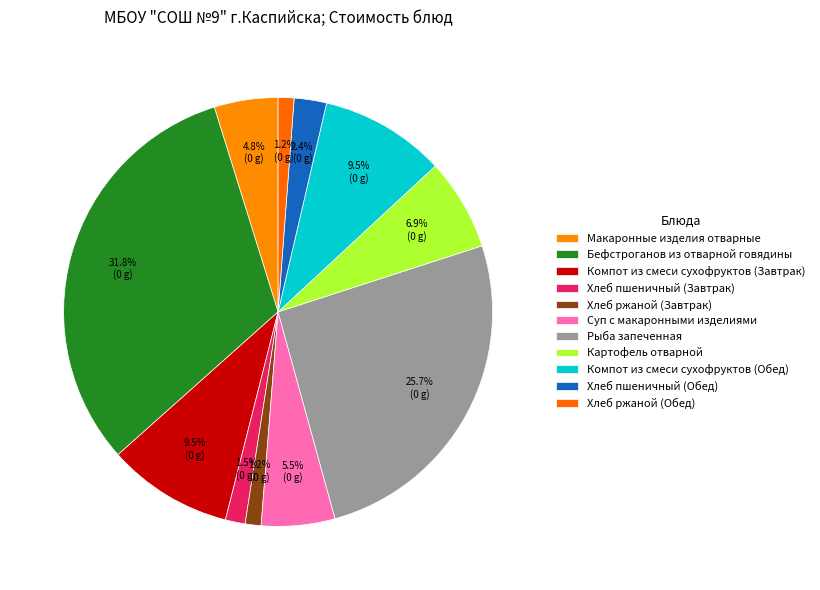

To the nearest percent, what is the difference between the largest and smallest slice percentages?

31%